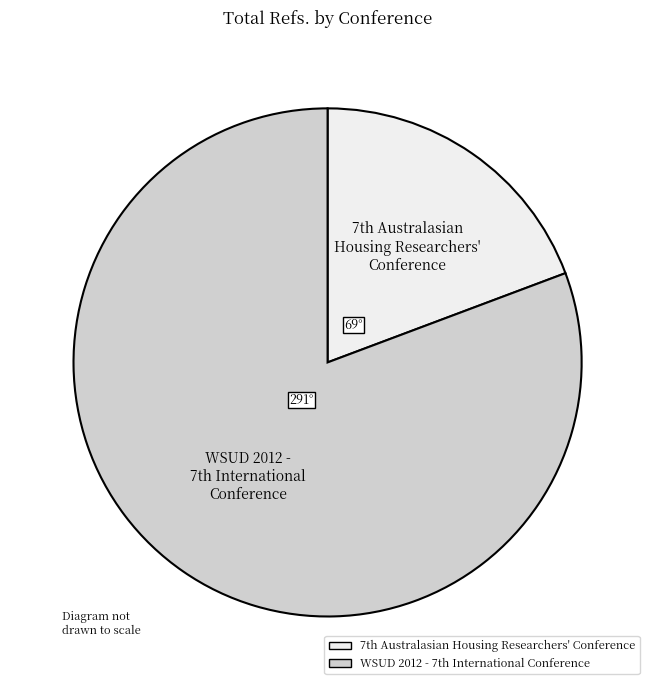

Which slice is the largest?

WSUD 2012 - 7th International Conference